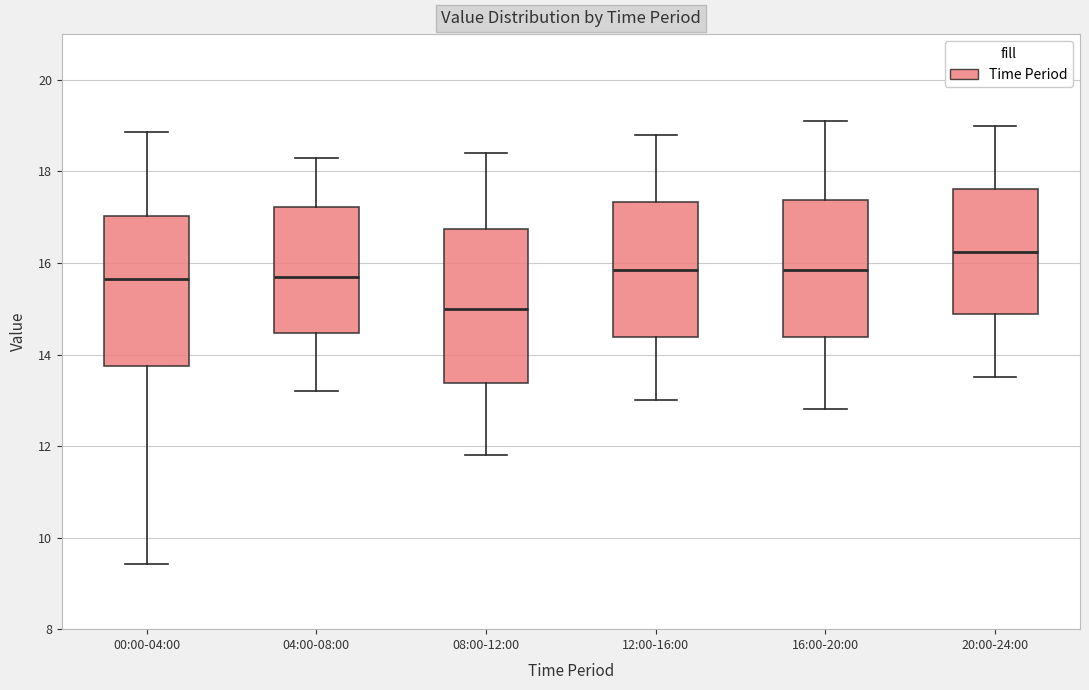

Where does the median line of the box for 04:00-08:00 sit on the y-axis? The values are not printed on the chart, so give them approximately, as read against the axis.

15.8